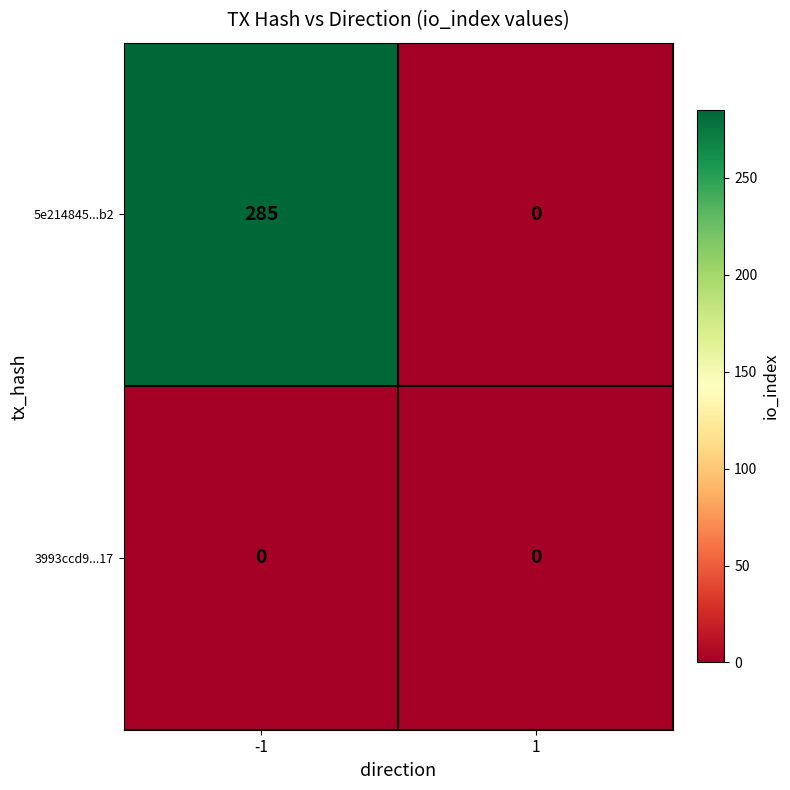

List the series in order of their peak value, lowest first.

3993ccd9...17, 5e214845...b2